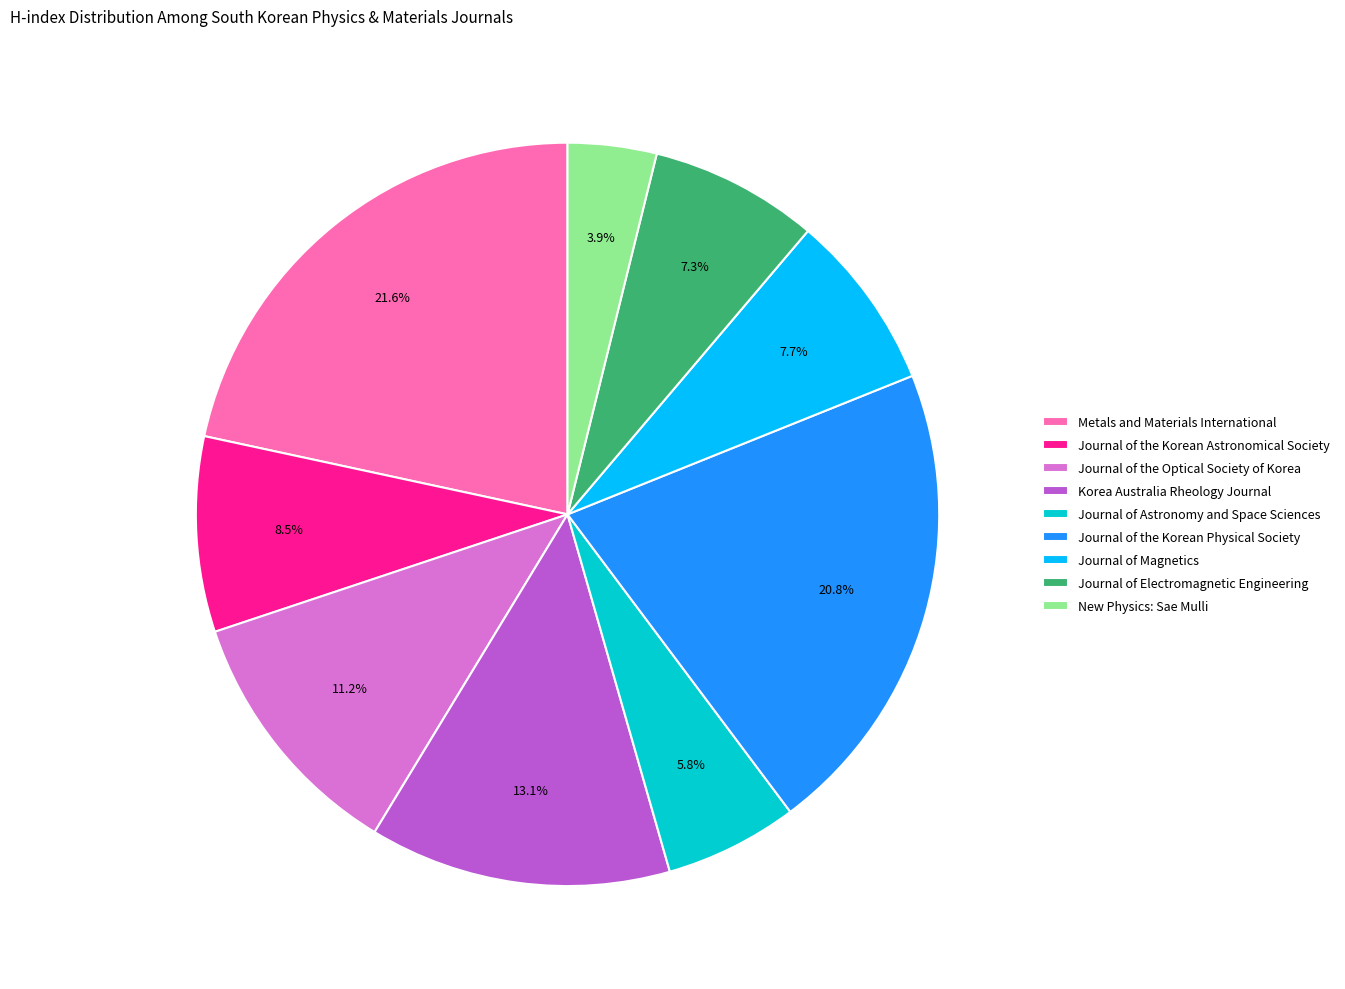

How many segments does this pie chart have?

9